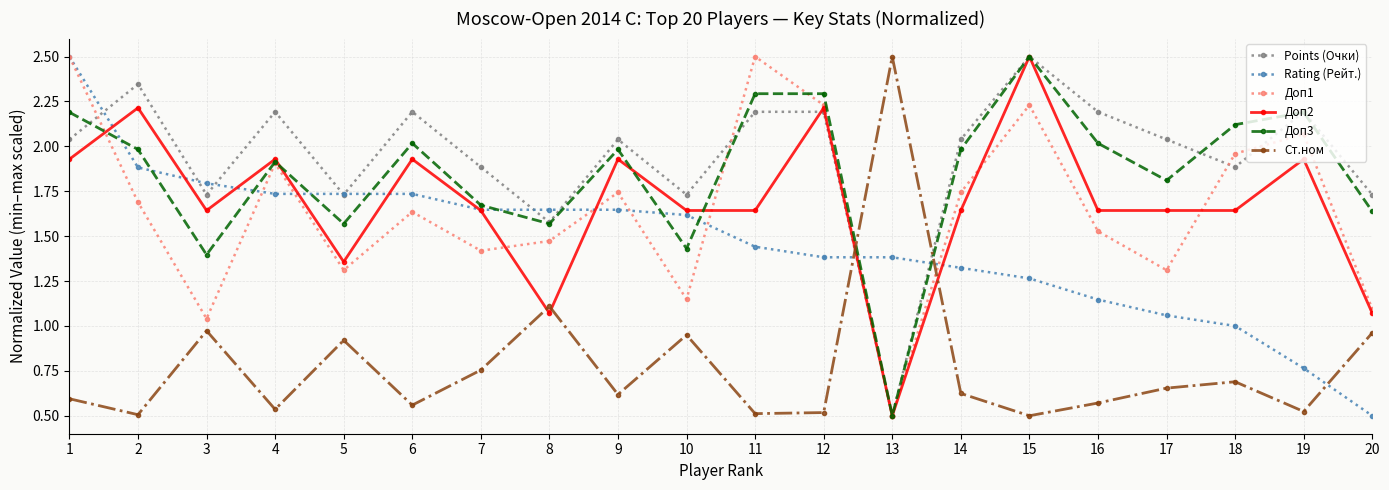

The Rating (Рейт.) series shows 3.2 at 2. True or false?

False